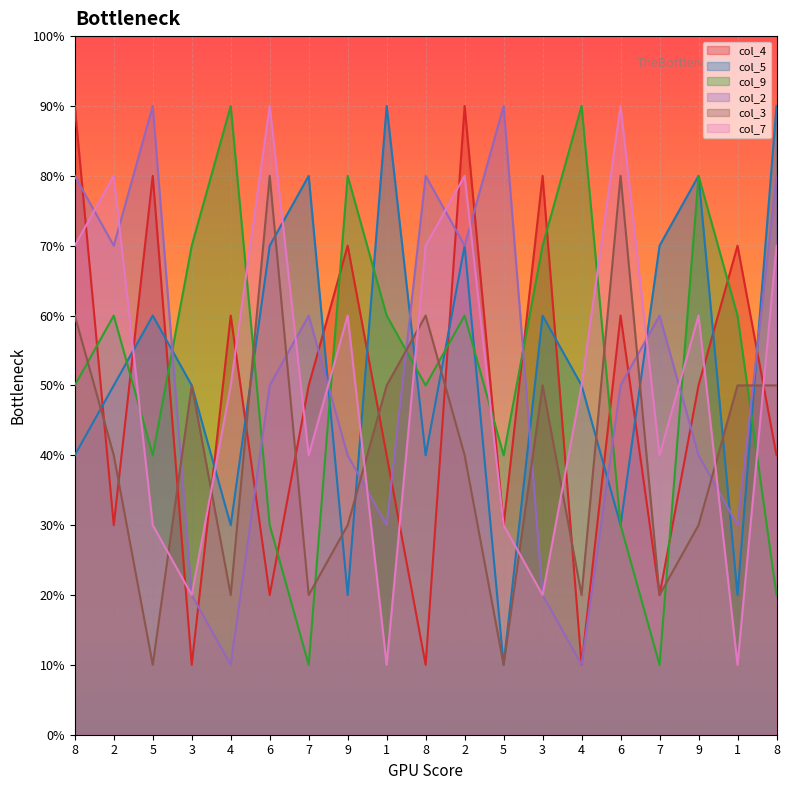

Where is the first local minimum for col_5?

4